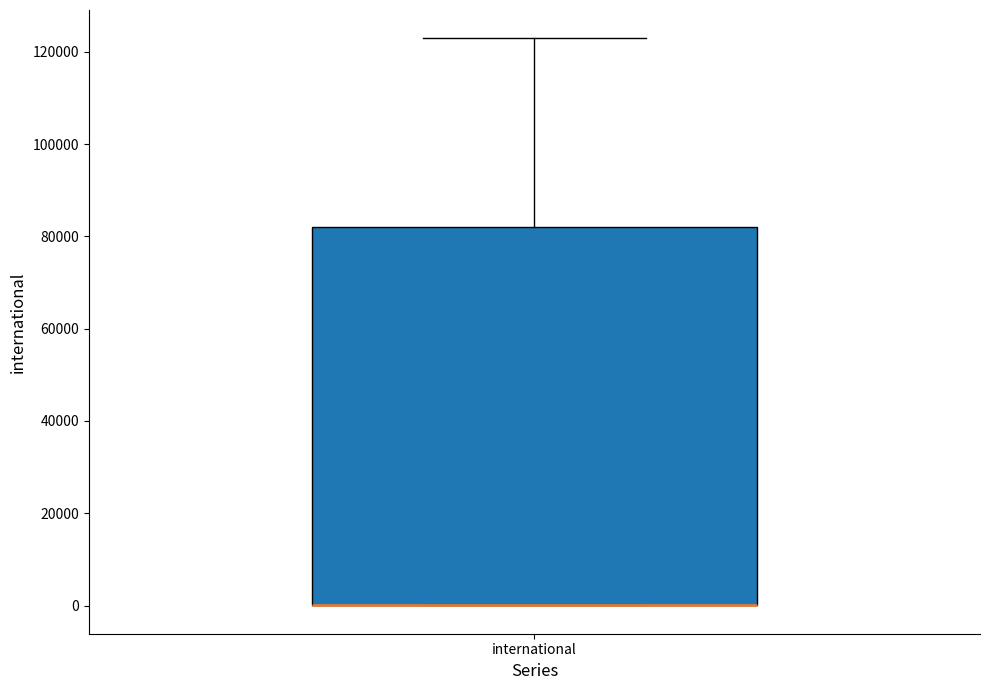

Read this box plot against the y-axis: the position of the median line, the range covered by the box, and the ends of both whiskers. The values are not printed on the chart, so give them approximately, as read against the axis.

median 0 (drawn on the box's lower edge), box 0 to 82000, whiskers 0 to 122000